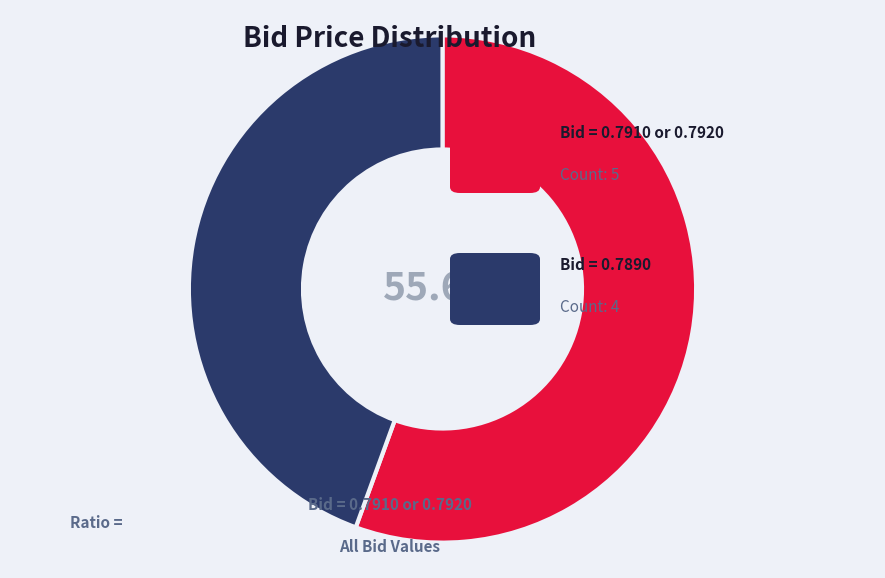

How many slices are in this pie chart?

2